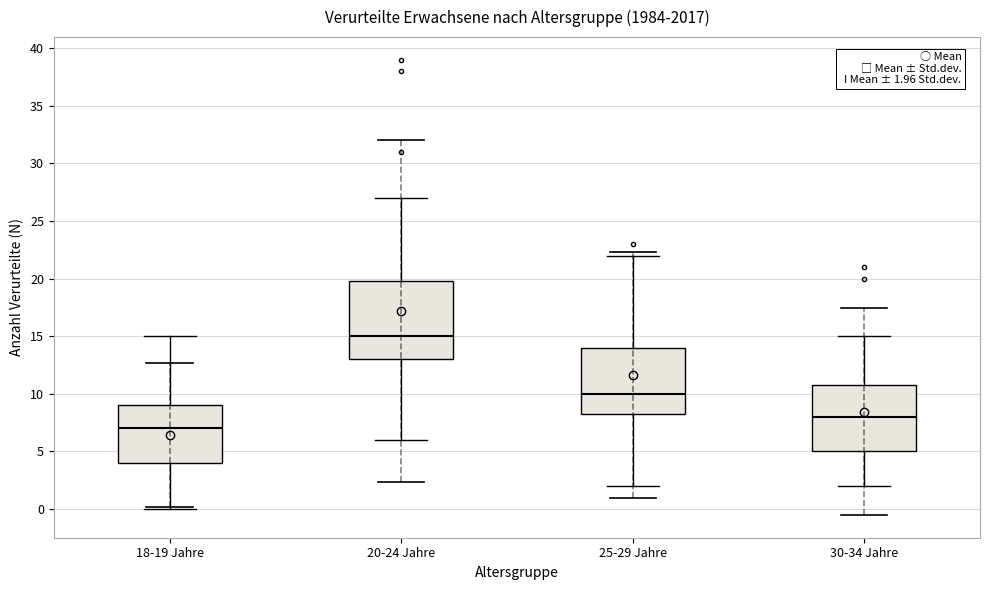

Which box is the tallest, from its lower edge to its upper edge?

20-24 Jahre